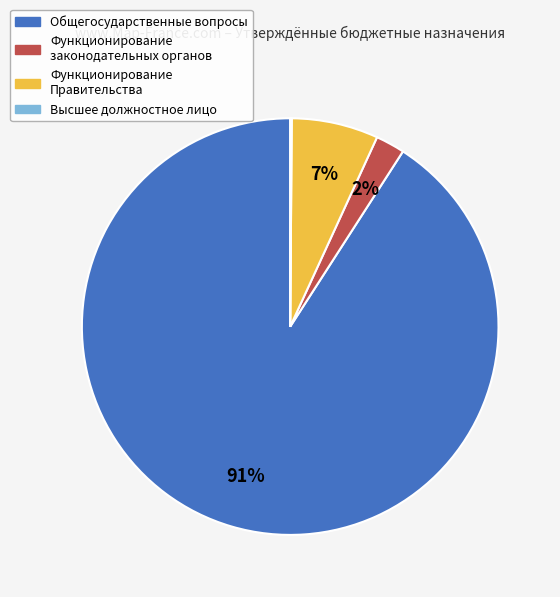

Which category accounts for the majority?

Общегосударственные вопросы